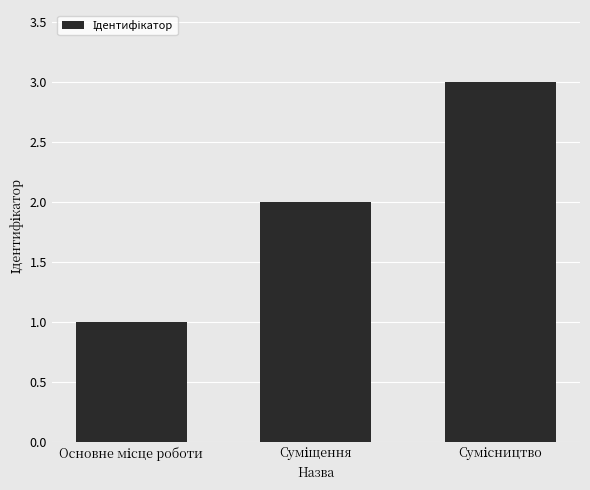

What is the maximum value shown in the chart?

3